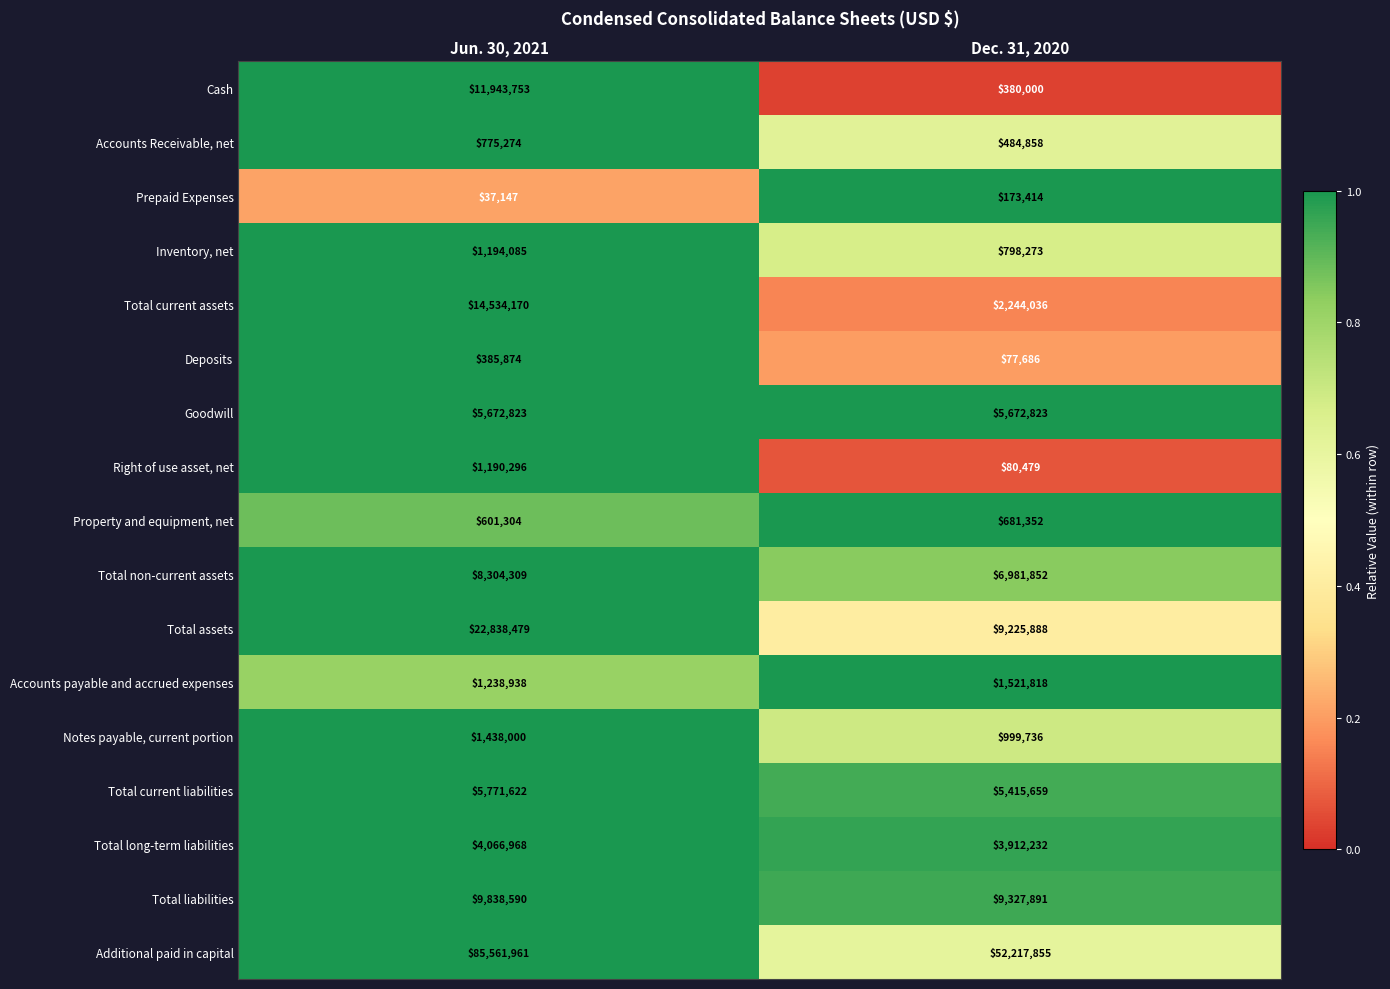

At which category is the sum across all series the highest?

Jun. 30, 2021